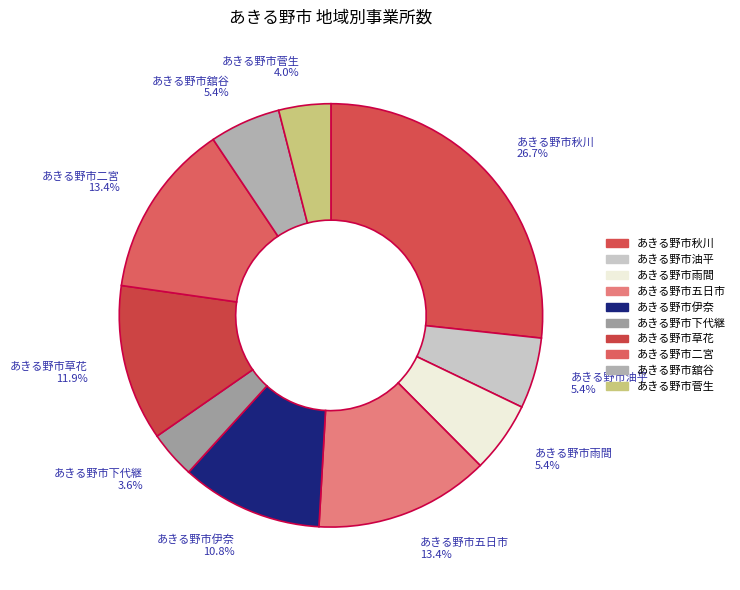

How many slices are in this pie chart?

10